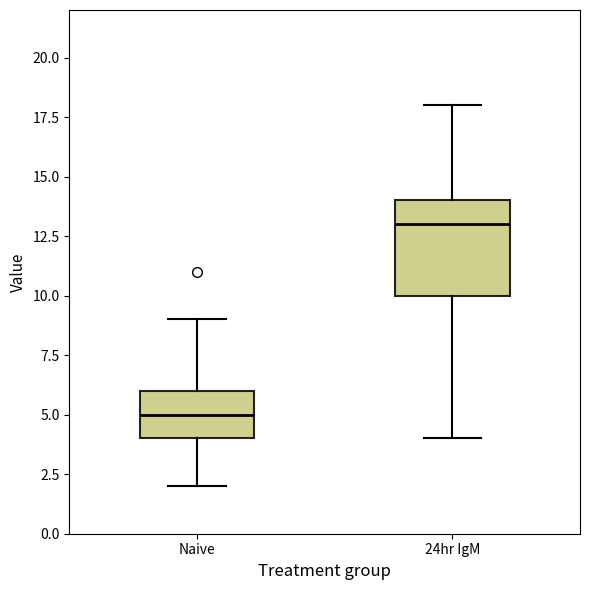

Where is the lower edge of the box for Naive on the y-axis? The values are not printed on the chart, so give them approximately, as read against the axis.

4